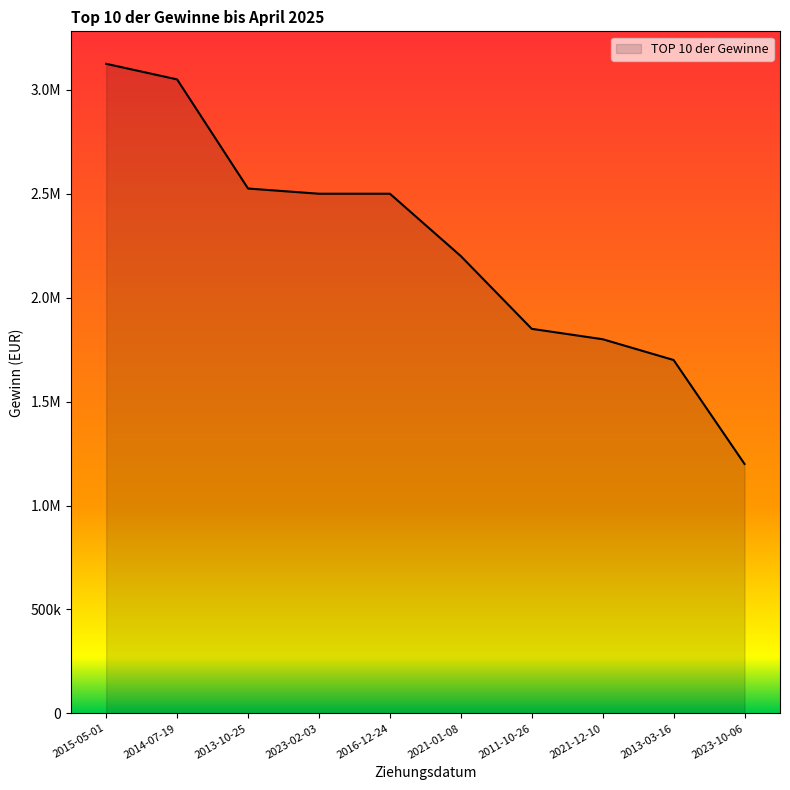

Does the chart display data point markers on the line(s)?

No